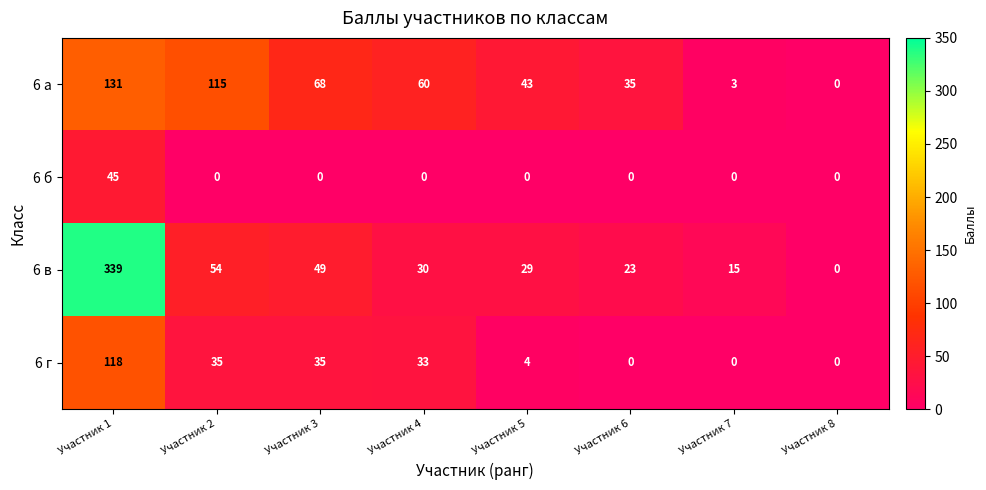

What is the total value across all series at Участник 7?

18